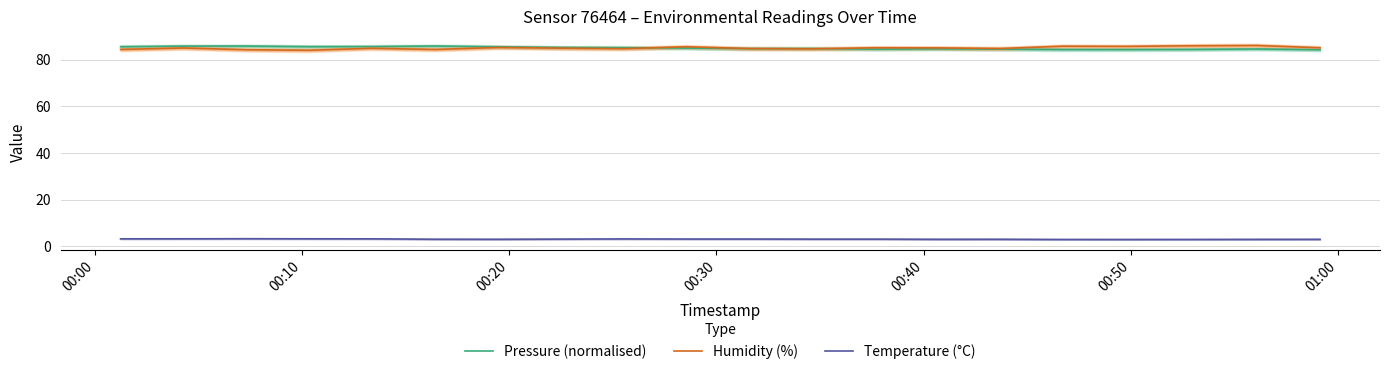

True or false: Temperature (°C) and Pressure (normalised) intersect in this chart.

False